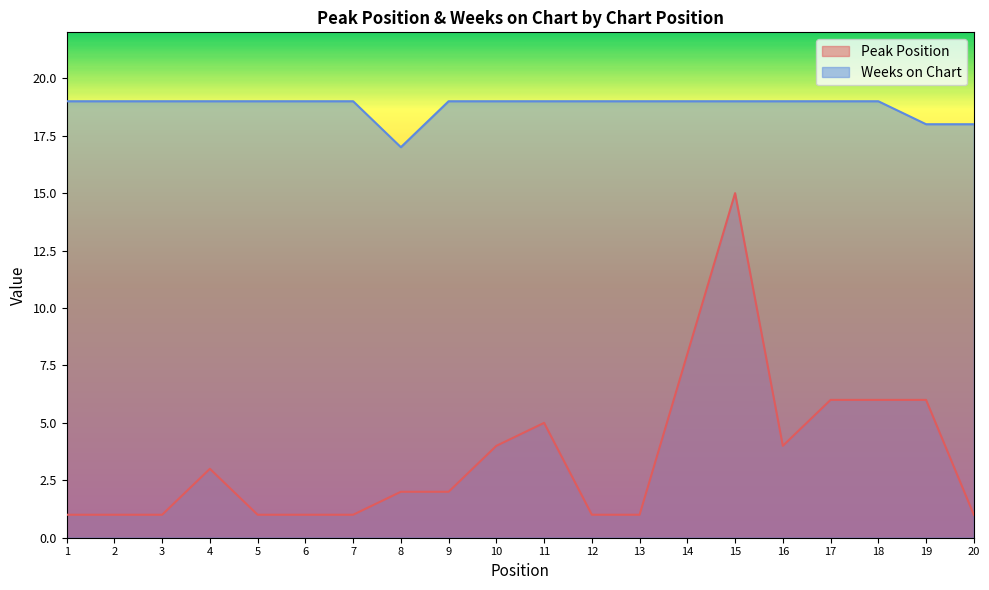

List the series in order of their overall mean, highest first.

Weeks on Chart, Peak Position